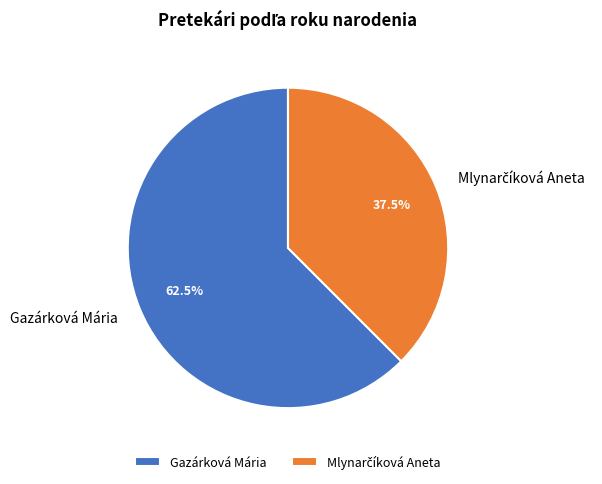

Which category has the biggest portion of the pie?

Gazárková Mária